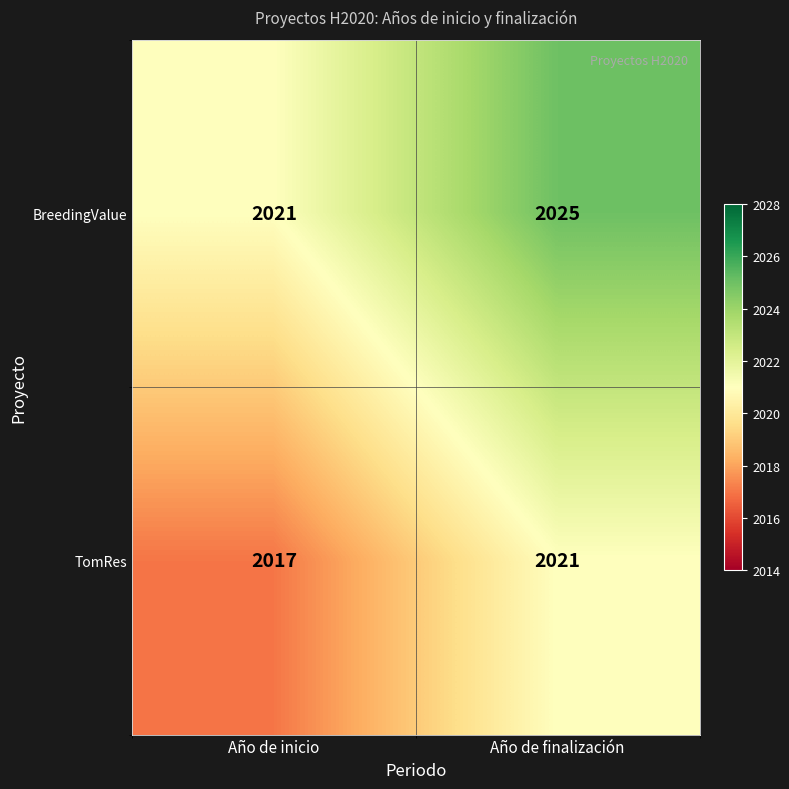

Rank the series at Año de finalización from lowest to highest value.

TomRes, BreedingValue